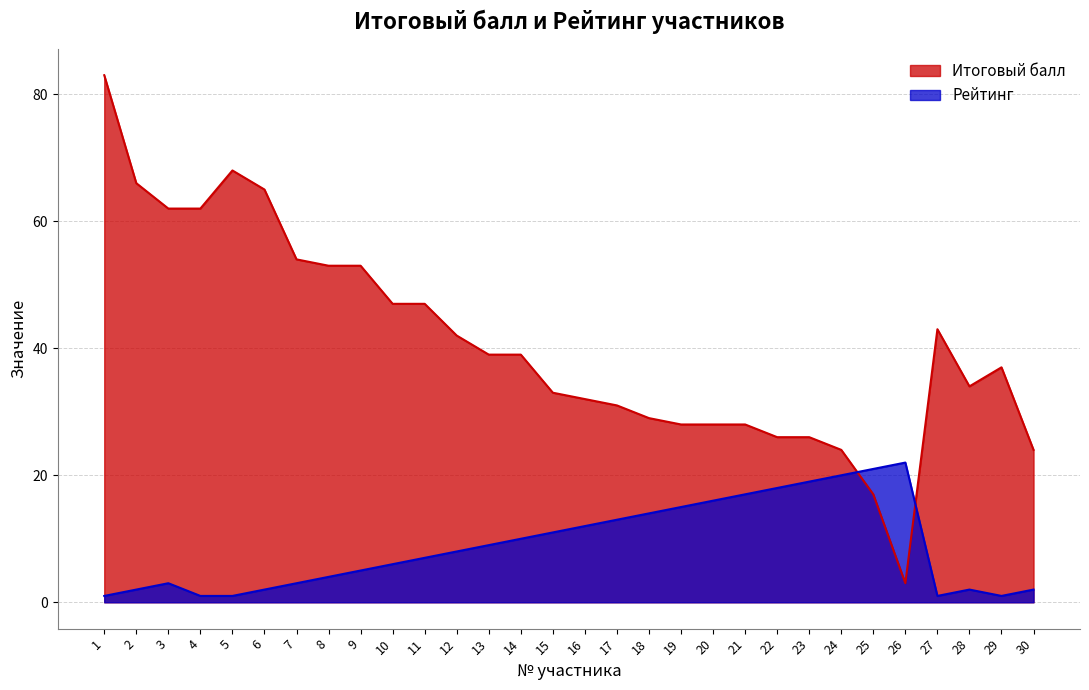

Reading right to left, extract all data points from this chart.

Итоговый балл: 30=24	29=37	28=34	27=43	26=3	25=17	24=24	23=26	22=26	21=28	20=28	19=28	18=29	17=31	16=32	15=33	14=39	13=39	12=42	11=47	10=47	9=53	8=53	7=54	6=65	5=68	4=62	3=62	2=66	1=83
Рейтинг: 30=2	29=1	28=2	27=1	26=22	25=21	24=20	23=19	22=18	21=17	20=16	19=15	18=14	17=13	16=12	15=11	14=10	13=9	12=8	11=7	10=6	9=5	8=4	7=3	6=2	5=1	4=1	3=3	2=2	1=1